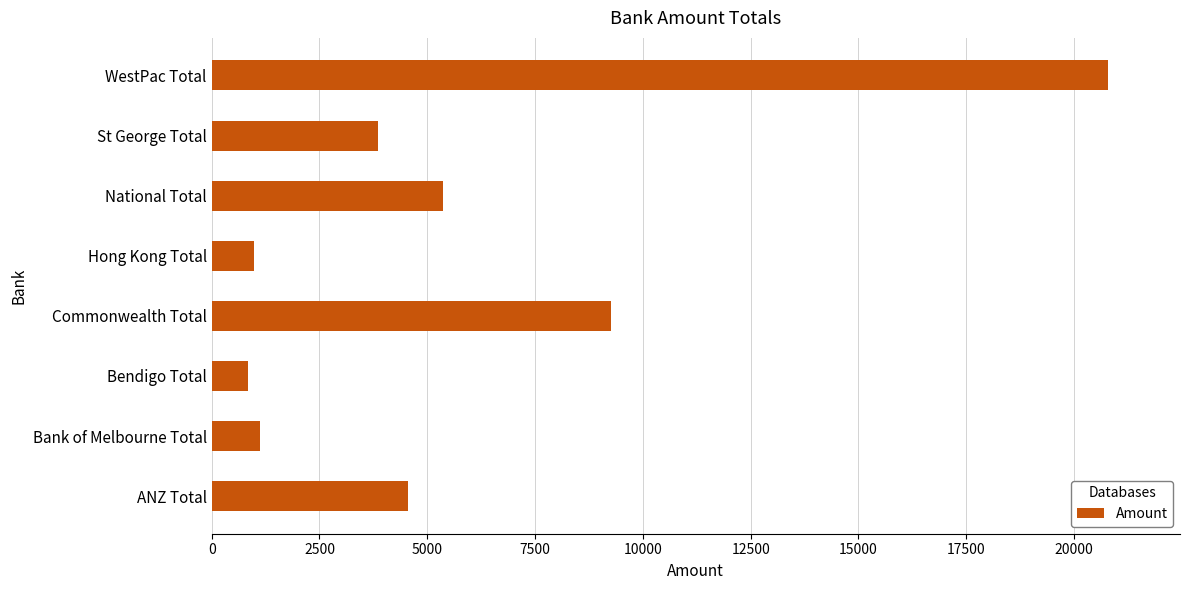

At which label is the value closest to 10814?

Commonwealth Total